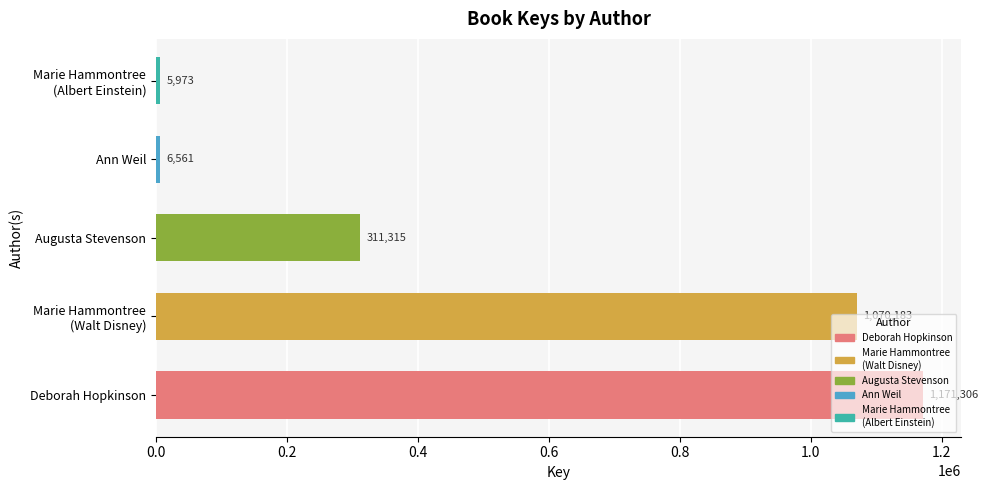

Rank the categories by value from highest to lowest.

Deborah Hopkinson, Marie Hammontree
(Walt Disney), Augusta Stevenson, Ann Weil, Marie Hammontree
(Albert Einstein)